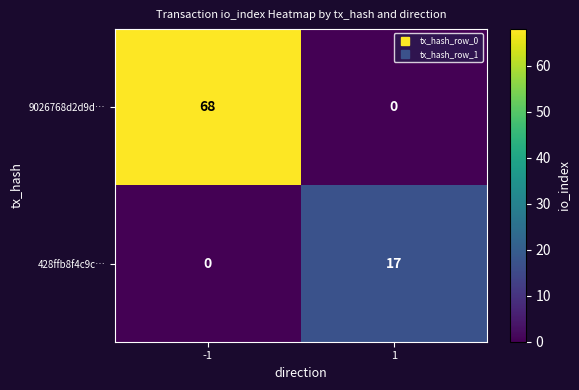

Is it true that 428ffb8f4c9c… equals 12 at -1?

False